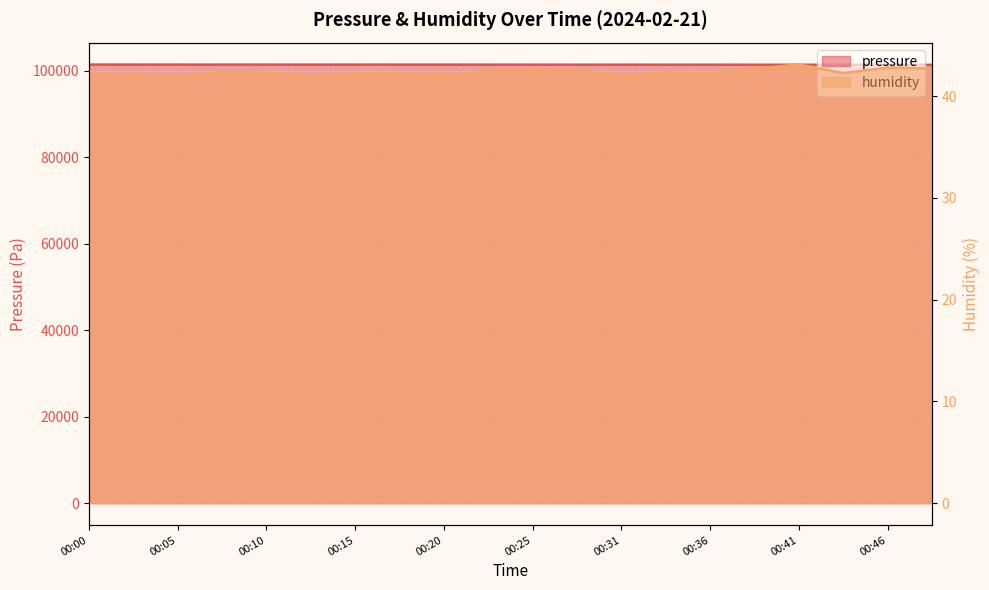

How many lines are shown in the chart?

2